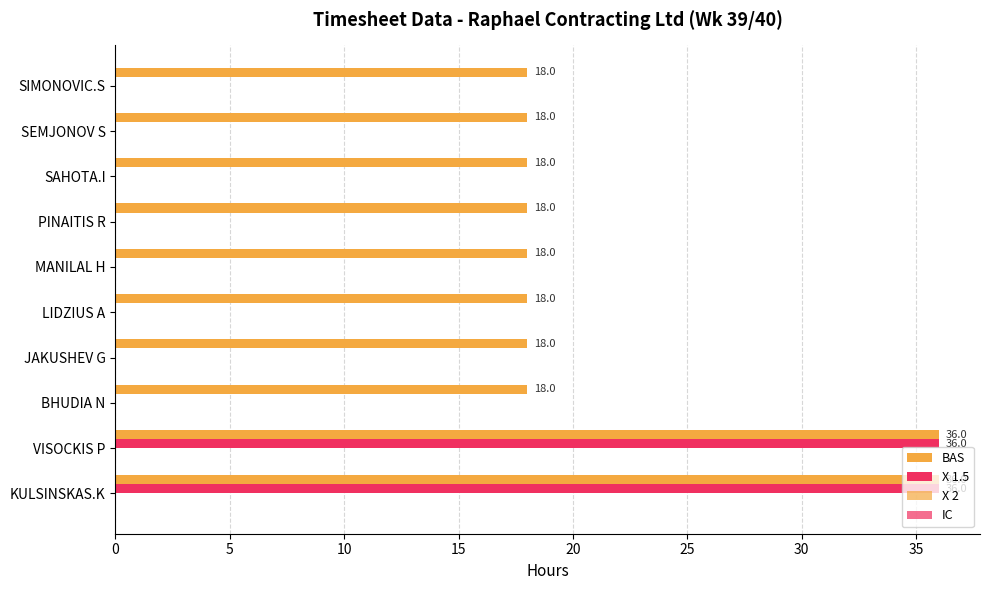

How many categories are shown in the chart?

10